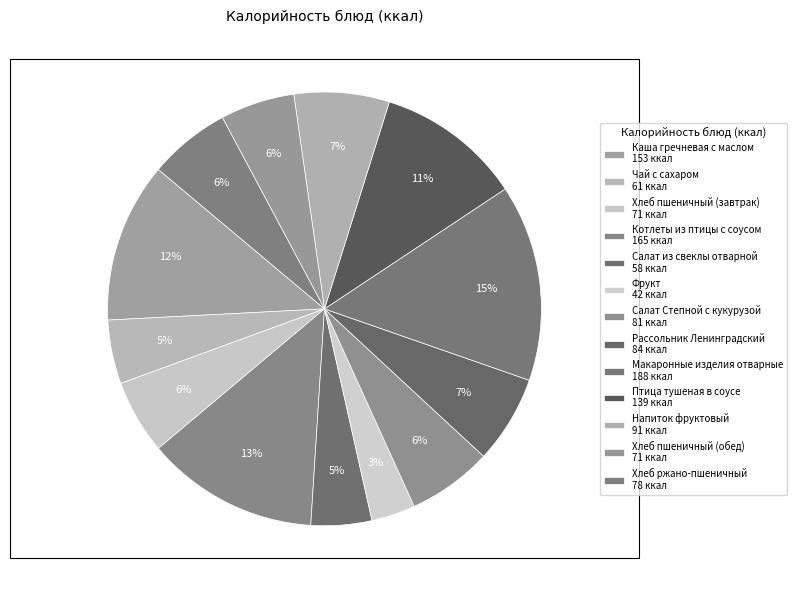

Does Хлеб пшеничный (завтрак) account for over 50% of the chart?

No